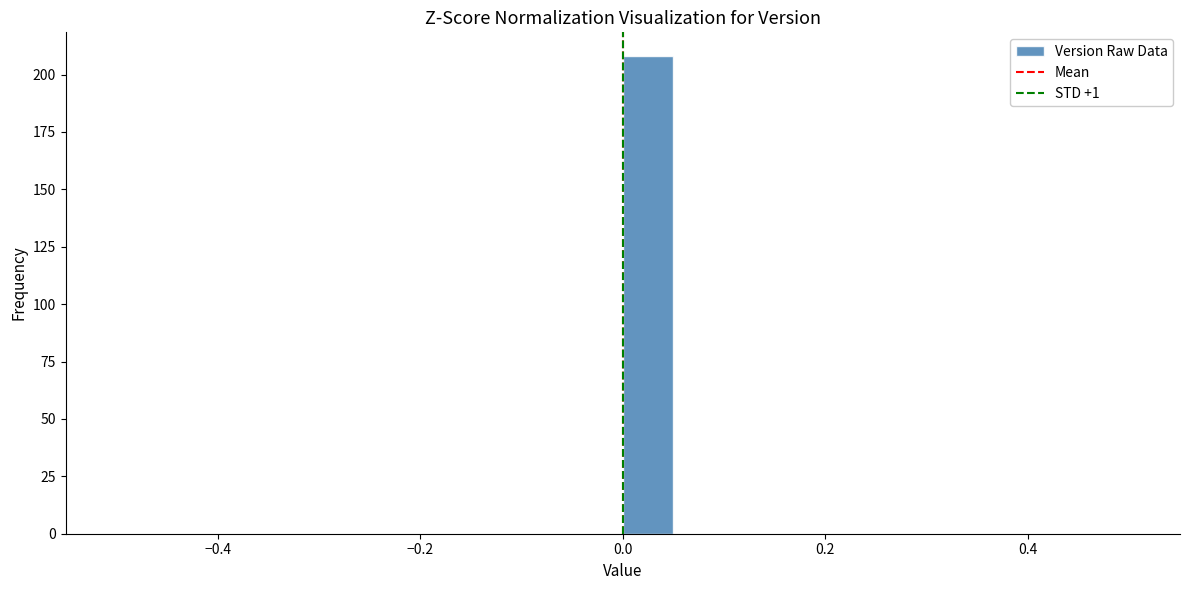

Read against the x-axis, roughly where is the centre of the tallest bar?

0.02